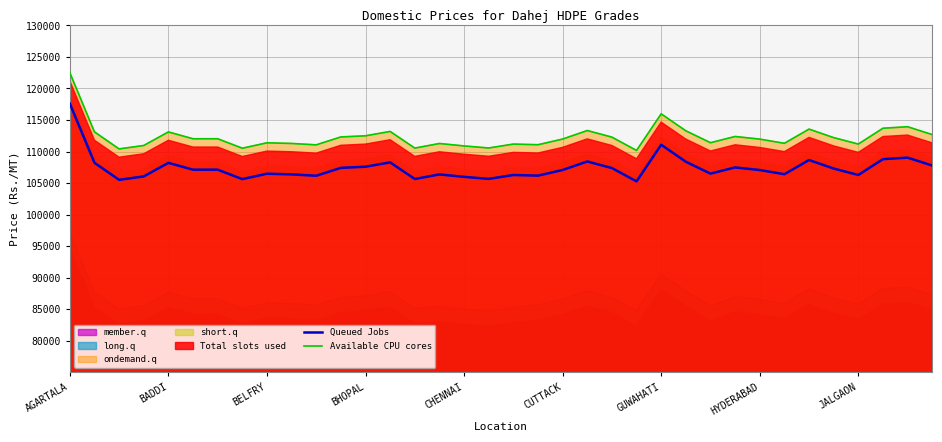

What is the maximum value for Queued Jobs?

117589